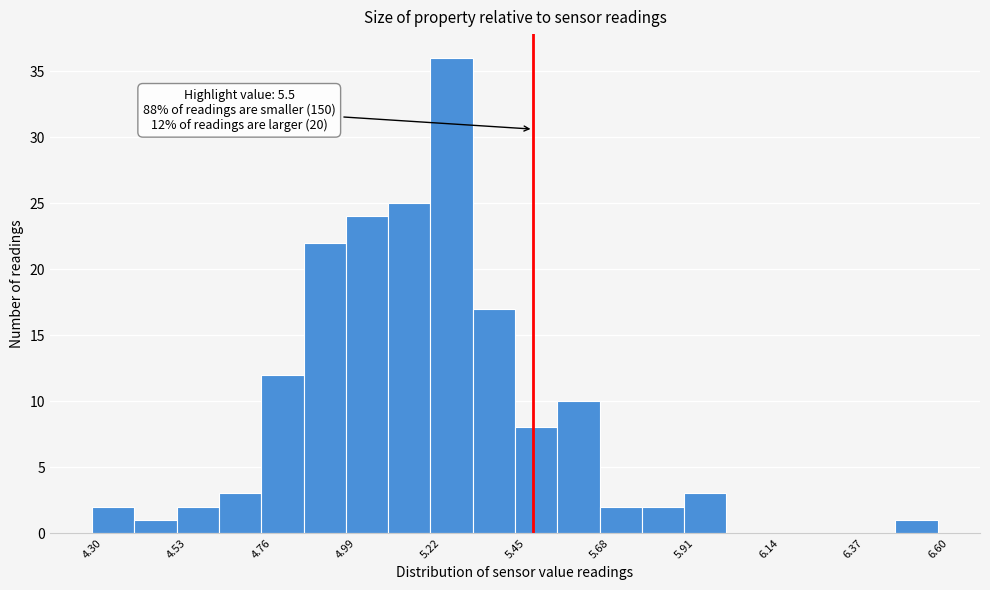

Around what value on the x-axis is the tallest bar? Give the approximate position of its centre, as read against the axis.

5.30